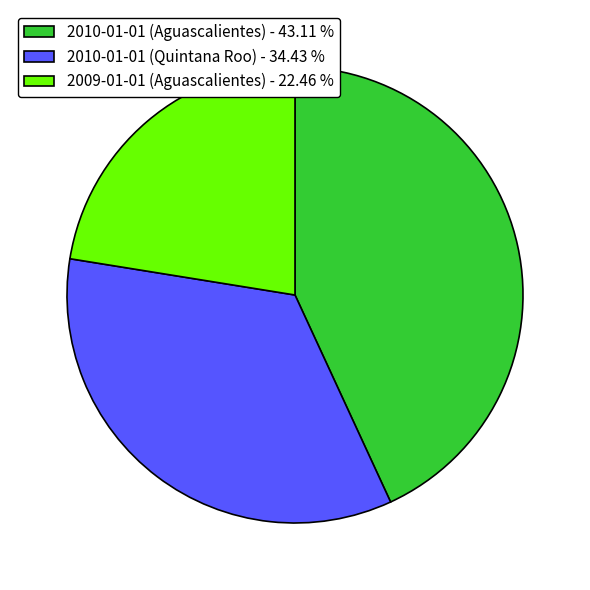

Does 2010-01-01 (Quintana Roo) represent more than half of the total?

No